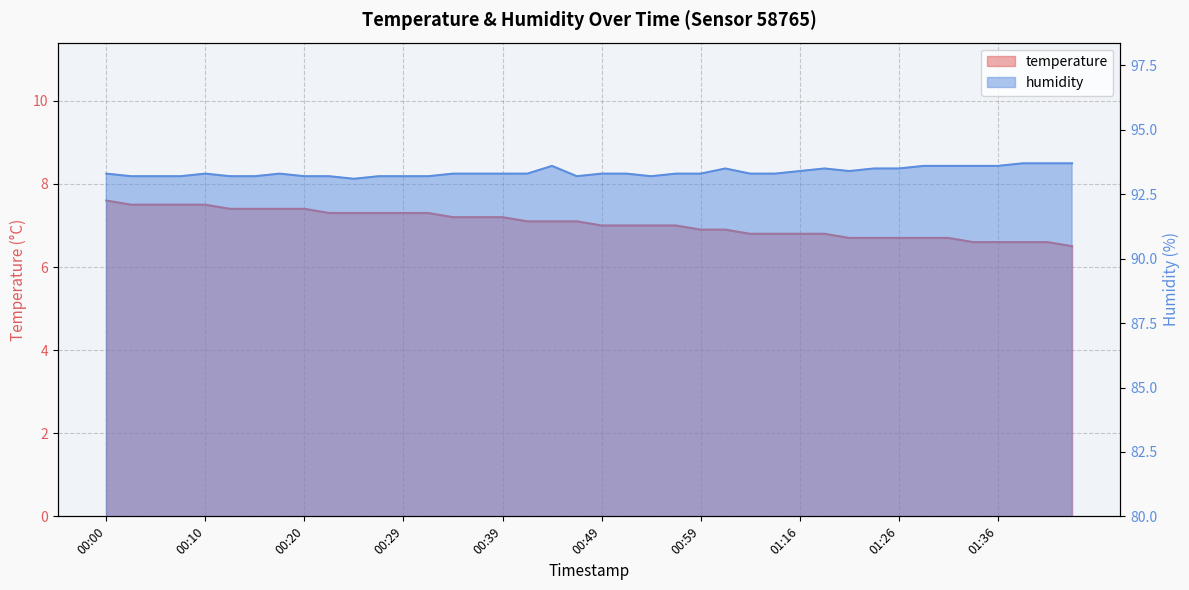

What is the difference between the second highest and second lowest values in the humidity series?

0.5